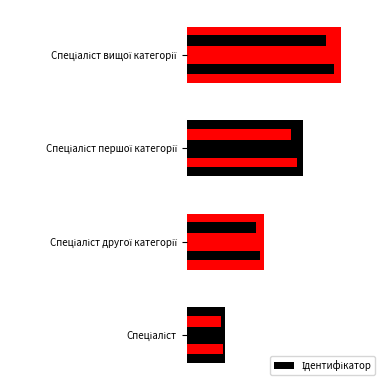

How many categories are shown in the chart?

4